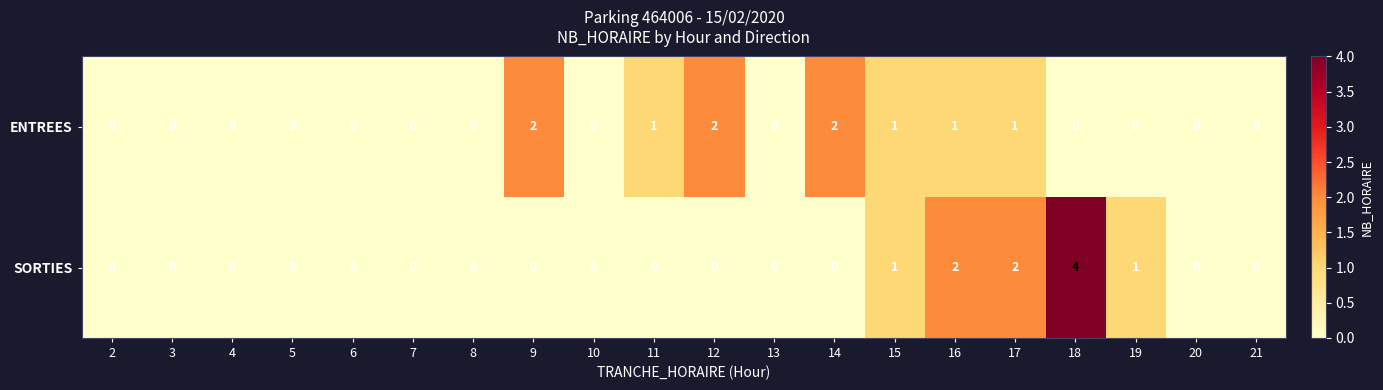

How many series are shown in this chart?

2